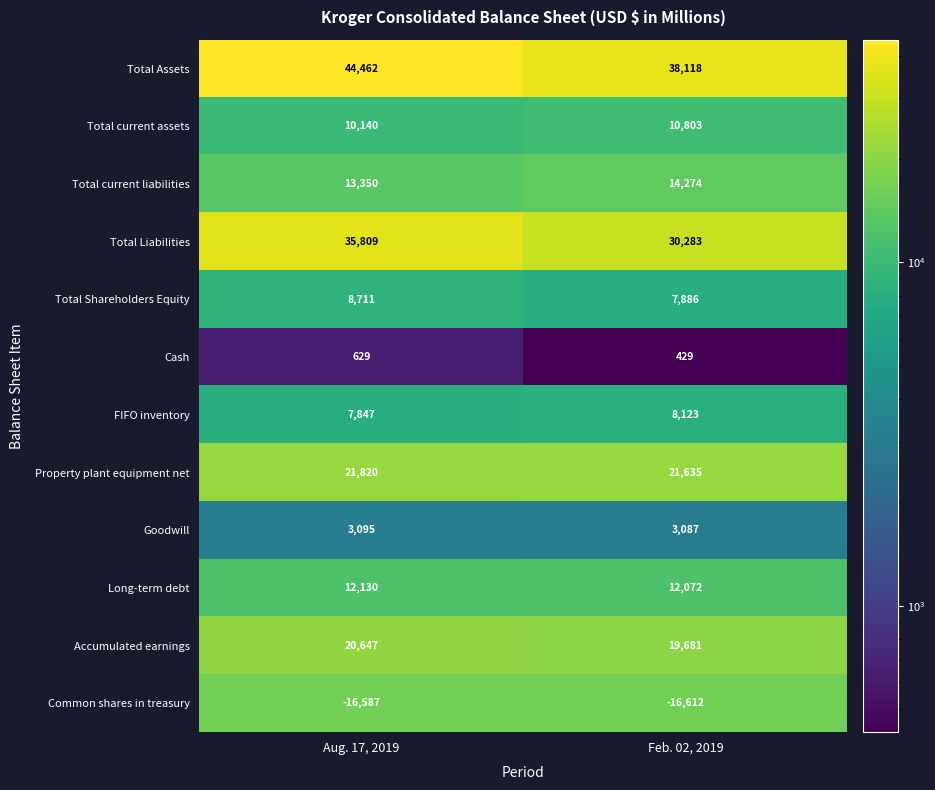

Is it true that Total current liabilities equals 19011 at Aug. 17, 2019?

False